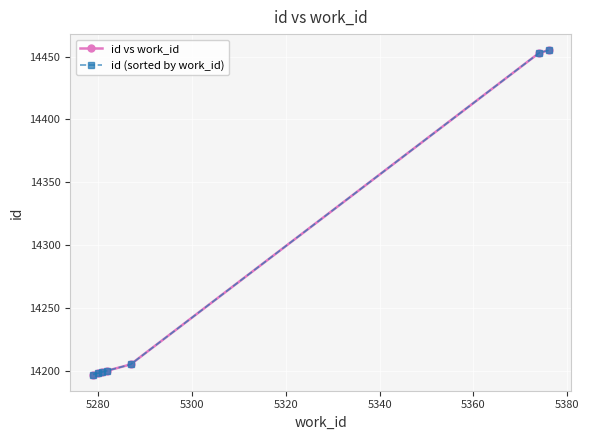

What is the difference between the maximum and minimum values in the id (sorted by work_id) series?

258